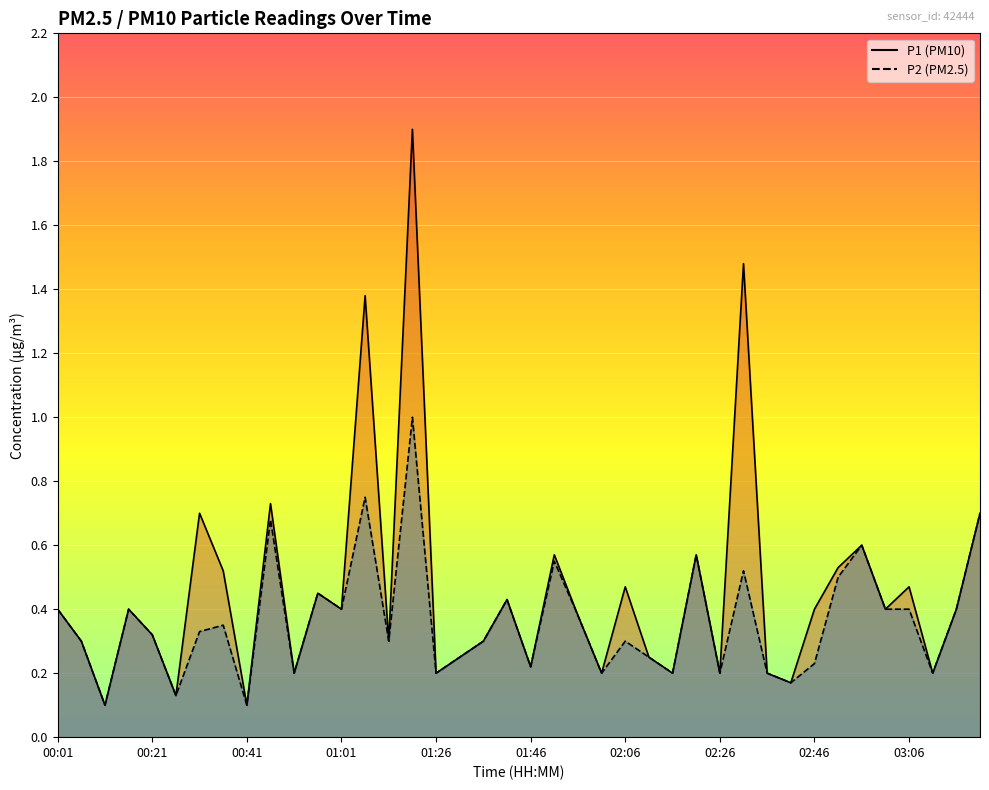

How many interior local valleys does the P1 series have?

14